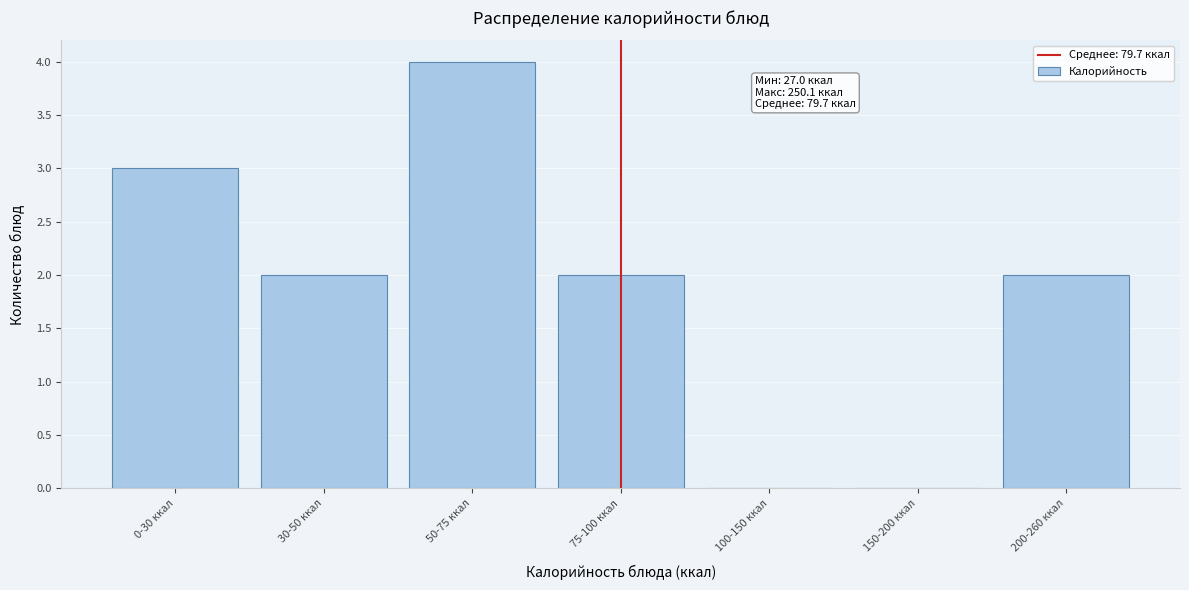

Reading left to right, what are all the values shown in this chart?

0-30 ккал=3	30-50 ккал=2	50-75 ккал=4	75-100 ккал=2	100-150 ккал=0	150-200 ккал=0	200-260 ккал=2